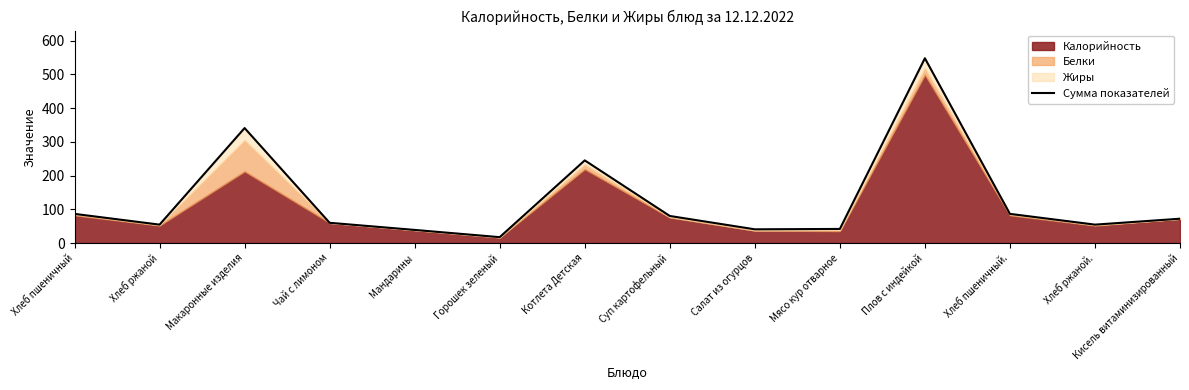

How many points are lower than both their immediate neighbors (excluding endpoints)?

4